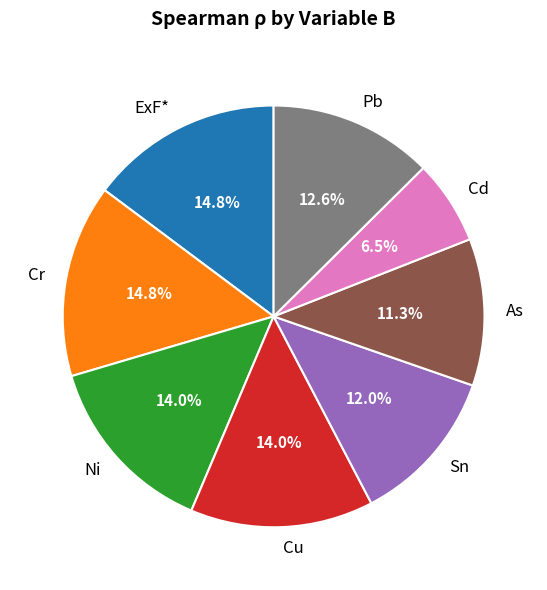

Which has a higher value, Cr or Sn?

Cr